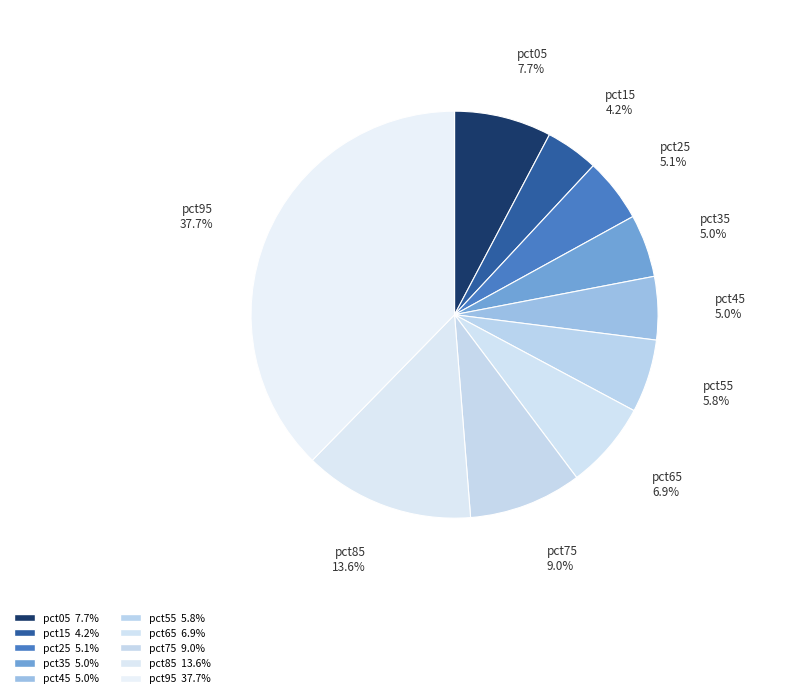

Which slice is the smallest?

pct15